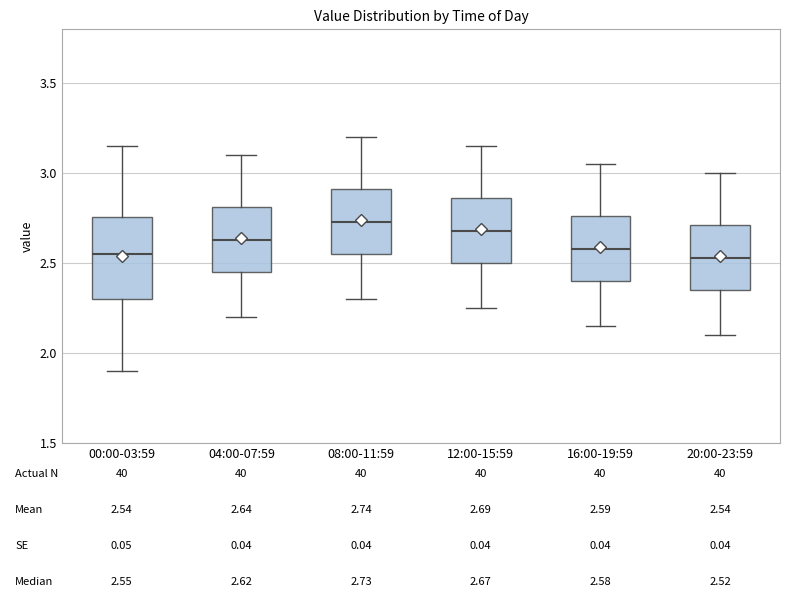

Which box is the tallest, from its lower edge to its upper edge?

00:00-03:59